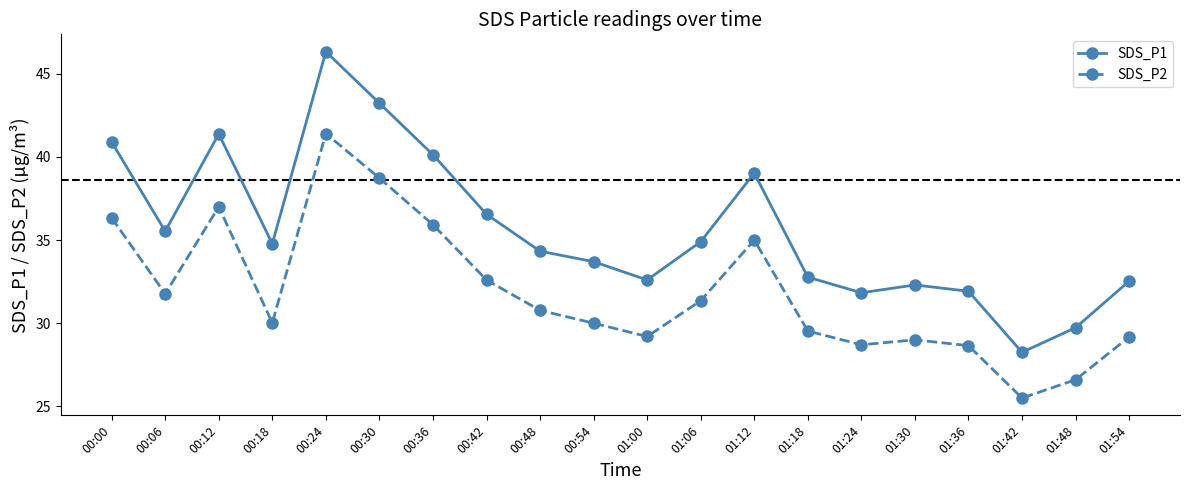

Where does the SDS_P1 series first go above 34?

00:00